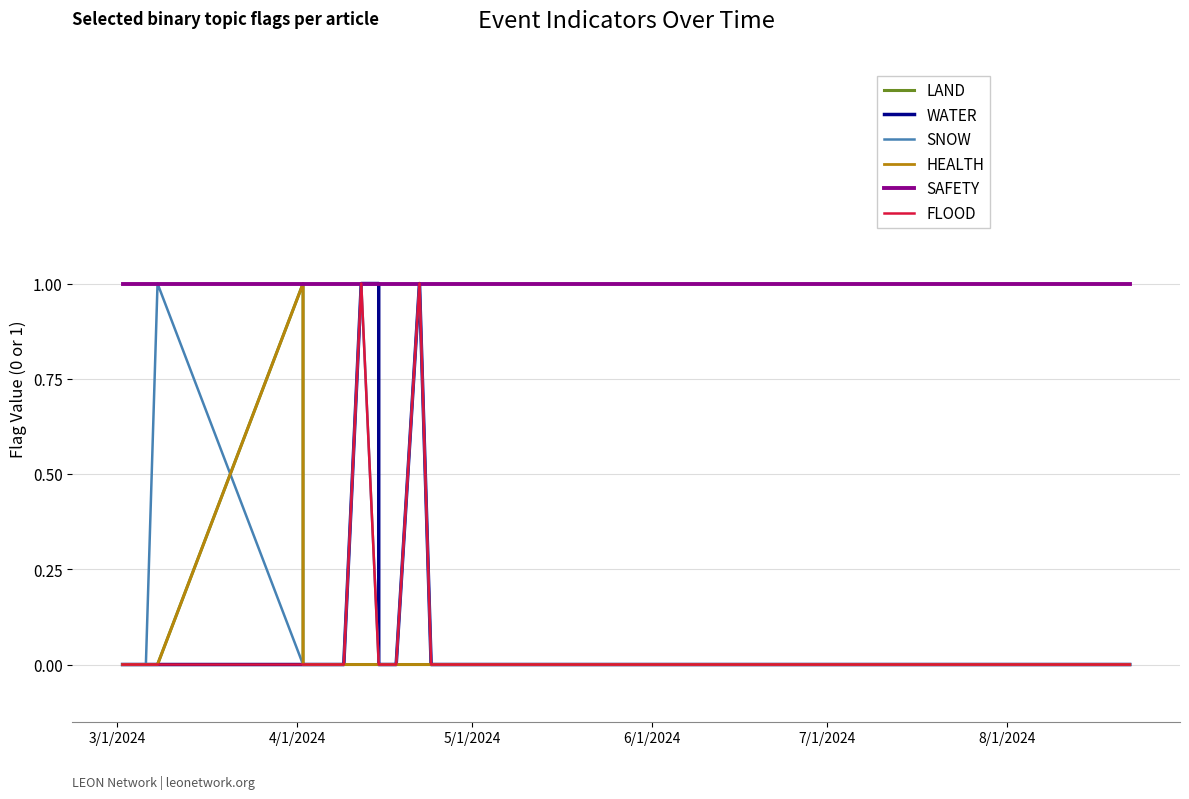

What are all the series names shown in the legend?

LAND, WATER, SNOW, HEALTH, SAFETY, FLOOD